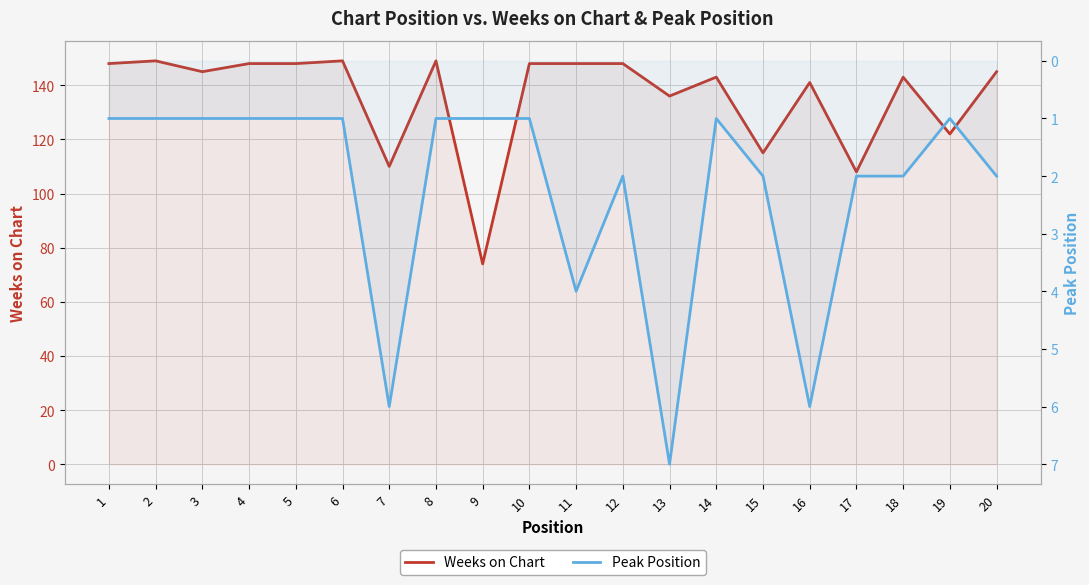

At which category does the chart reach its minimum across all series?

1